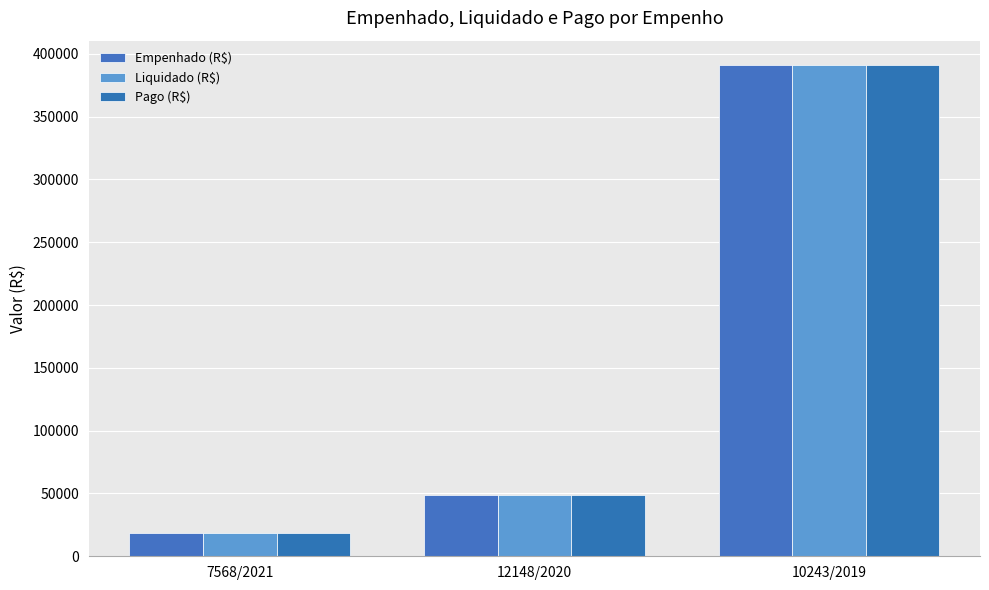

Which category has the lowest value across all series?

7568/2021